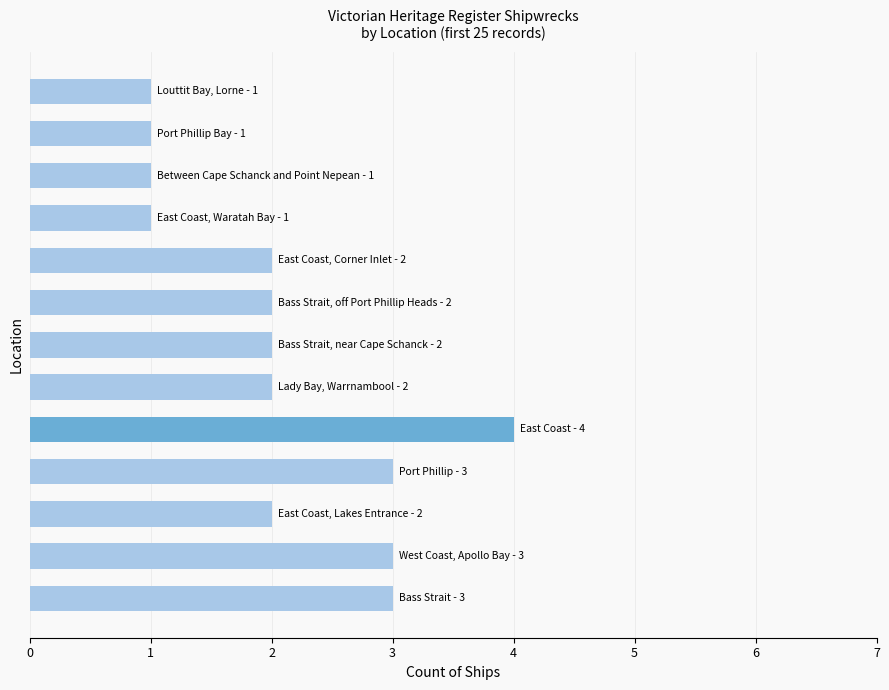

What is the greatest value displayed?

4